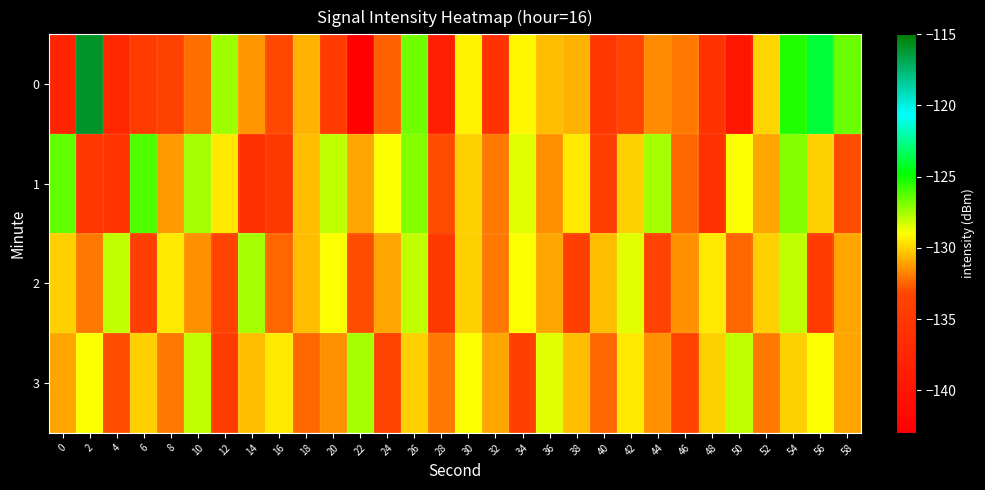

List the series in order of their peak value, highest first.

0, 1, 2, 3